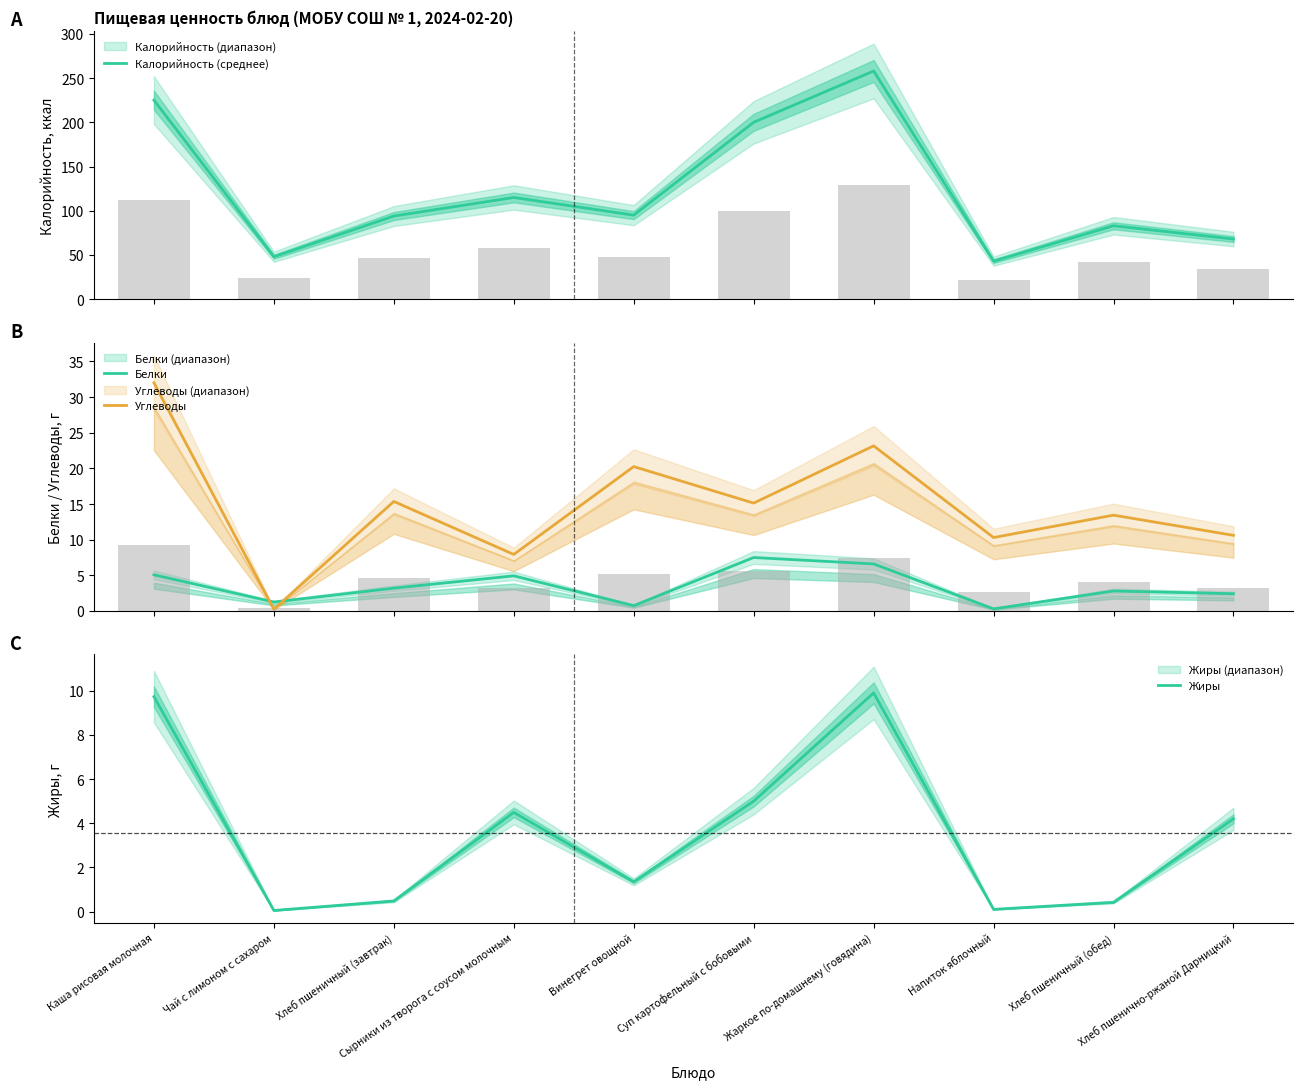

How many groups of bars are there?

10